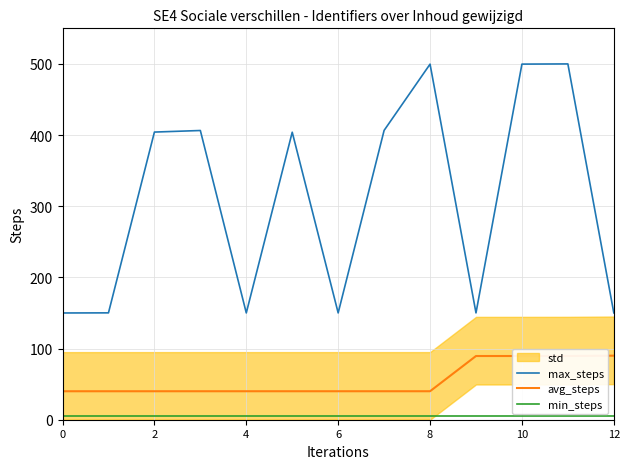

True or false: min_steps has more than 1 points higher than both neighbors.

False